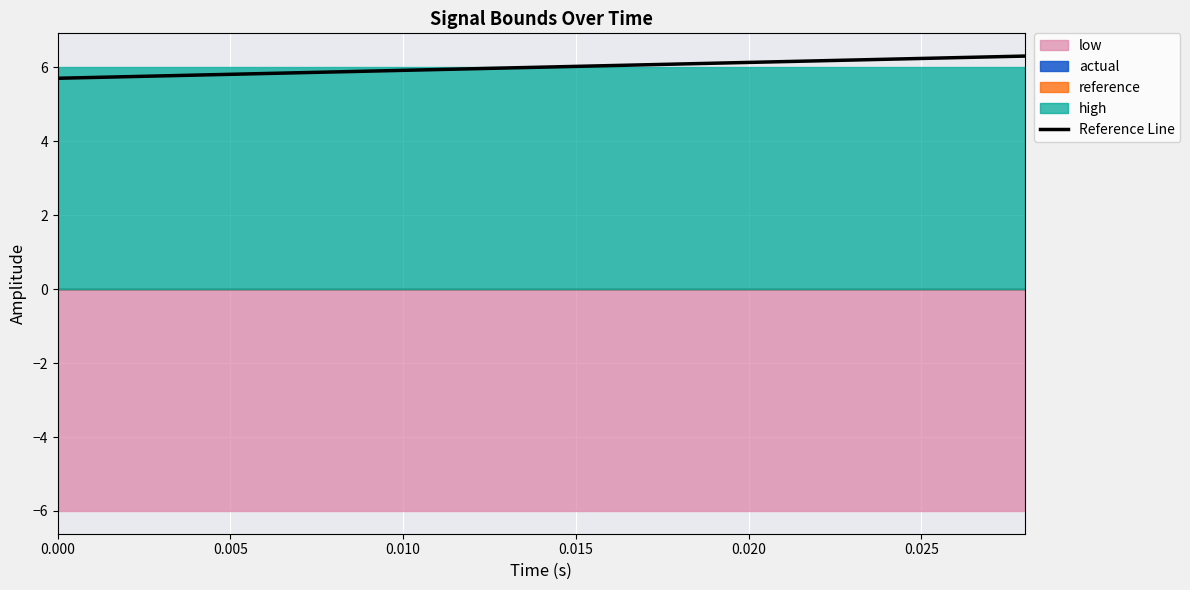

Reading left to right, what are all the values shown in this chart?

5.7	5.7	5.8	5.8	5.9	5.9	6.0	6.0	6.0	6.1	6.1	6.2	6.2	6.3	6.3